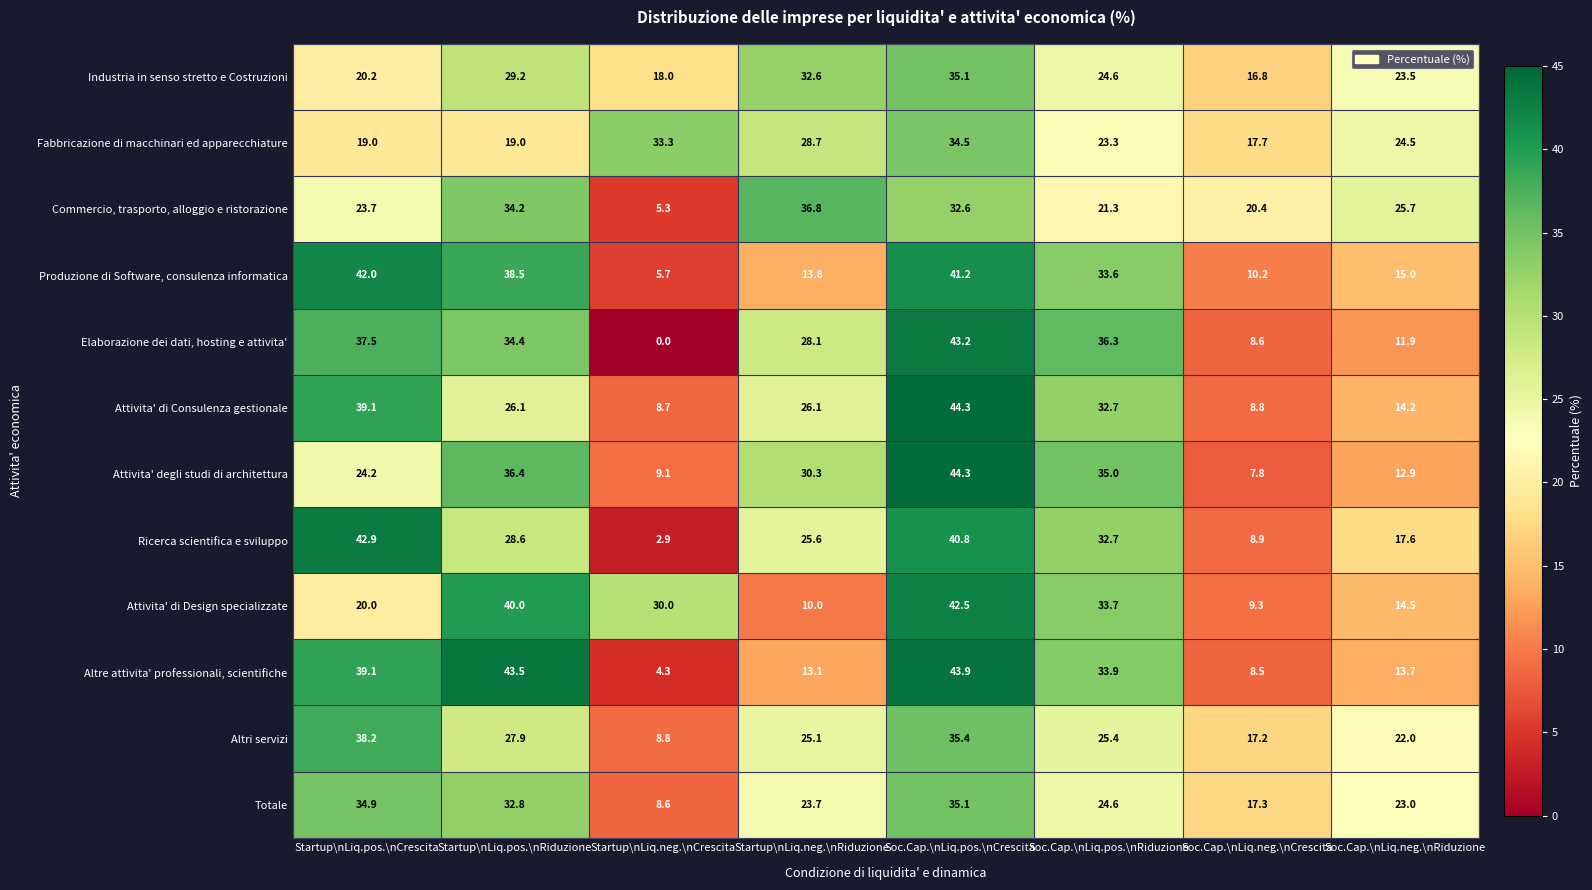

Read the Fabbricazione di macchinari ed apparecchiature value at Soc.Cap.\nLiq.pos.\nCrescita.

34.5